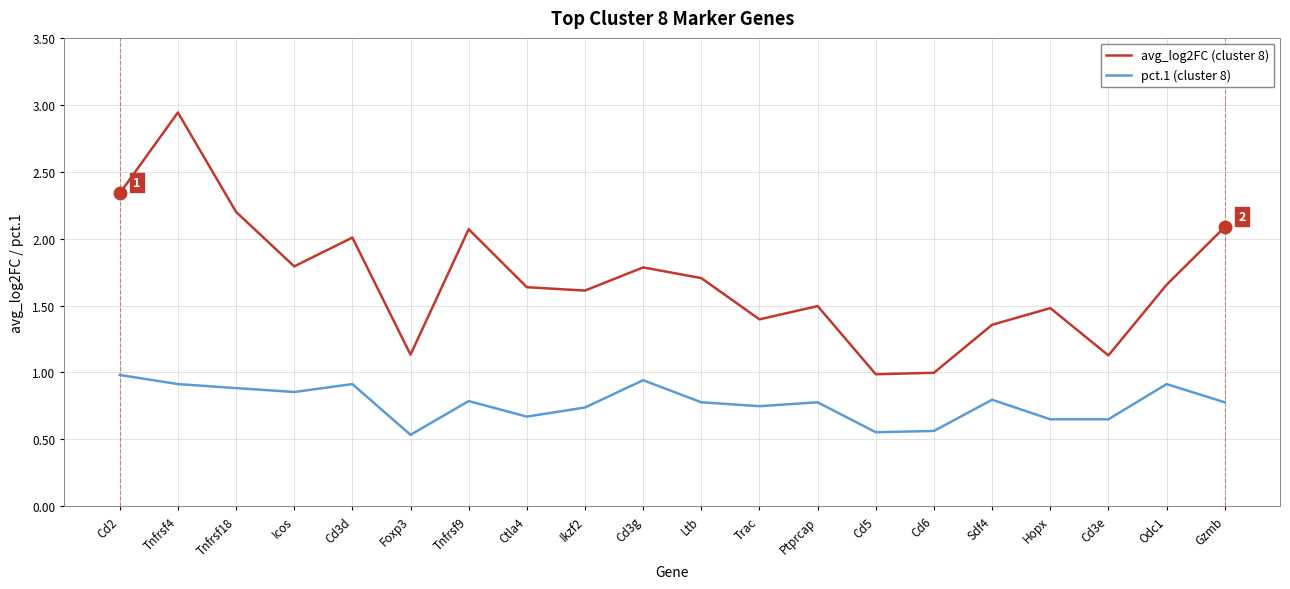

What position from the left is Sdf4?

16